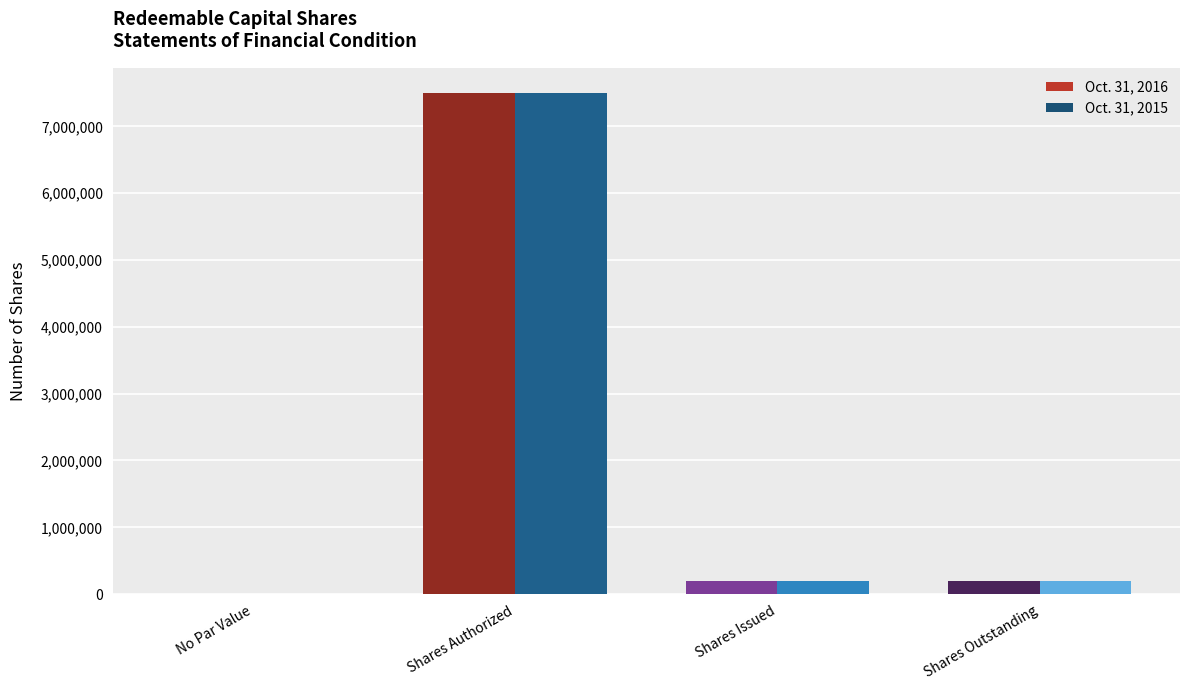

What is the total value across all series at Shares Outstanding?

400000